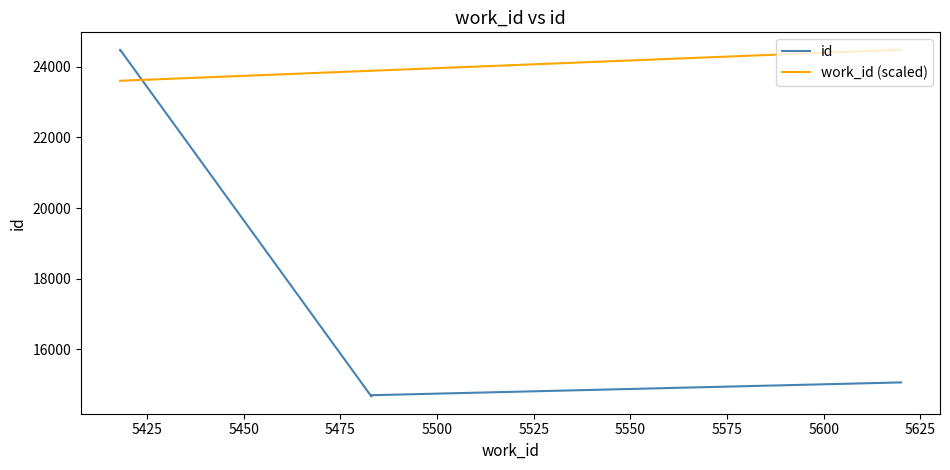

Reading left to right, transcribe all the data shown in this chart.

id: 24470.0	24471.0	24483.0	14673.0	14706.0	15068.0
work_id (scaled): 23603.0	23603.0	23603.0	23886.2	23886.2	24483.0